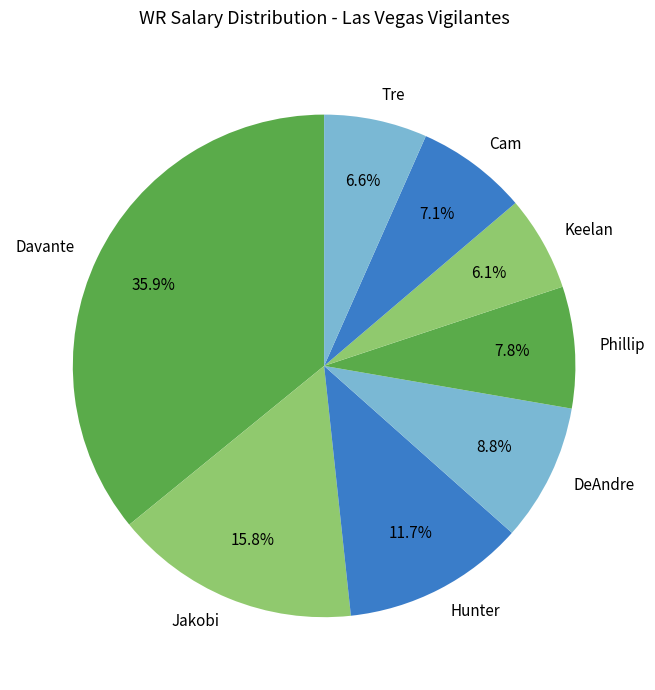

Does Jakobi account for over 50% of the chart?

No